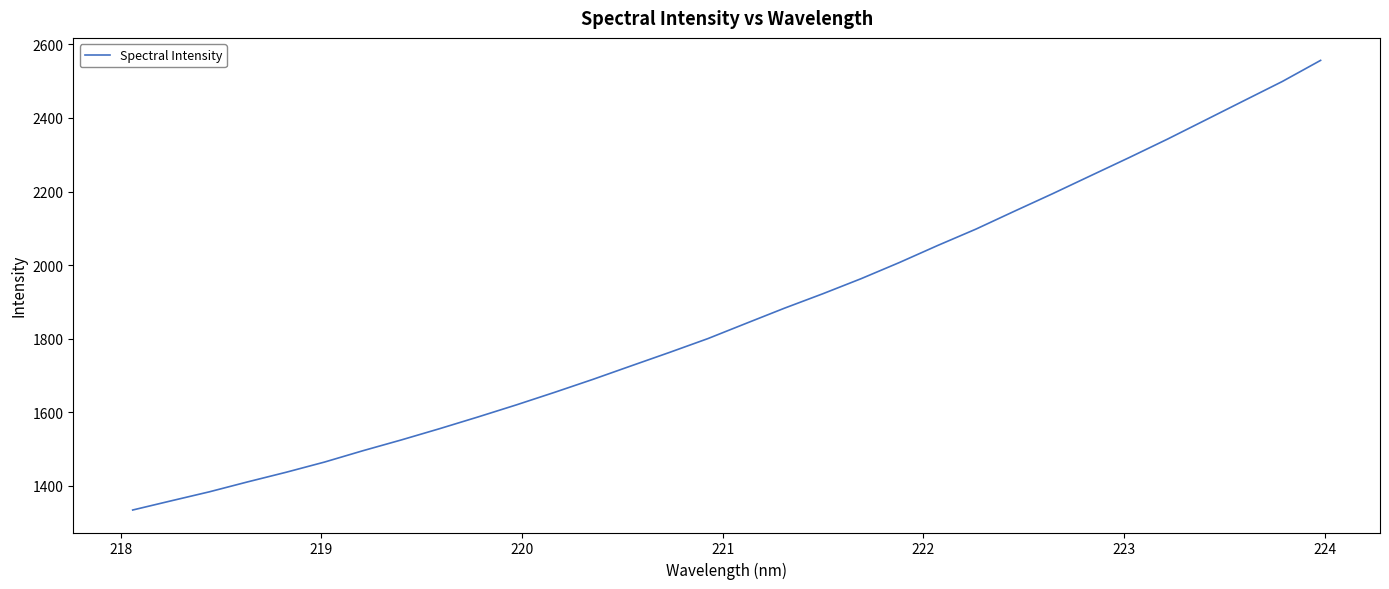

True or false: there are more than 2 points higher than both neighbors.

False